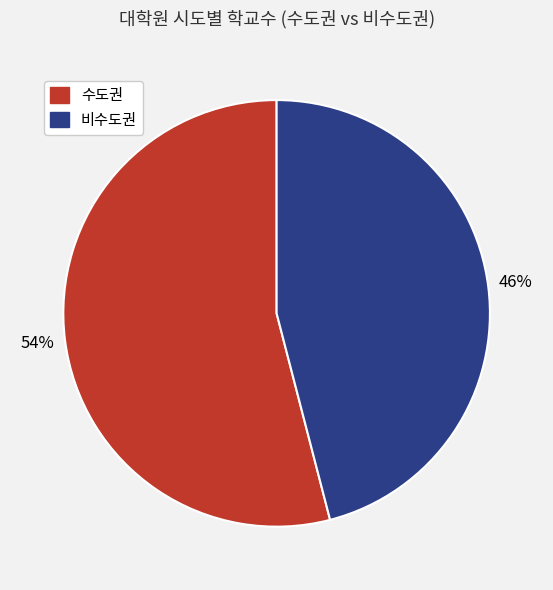

Combined, do 수도권 and 비수도권 account for over 50%?

Yes